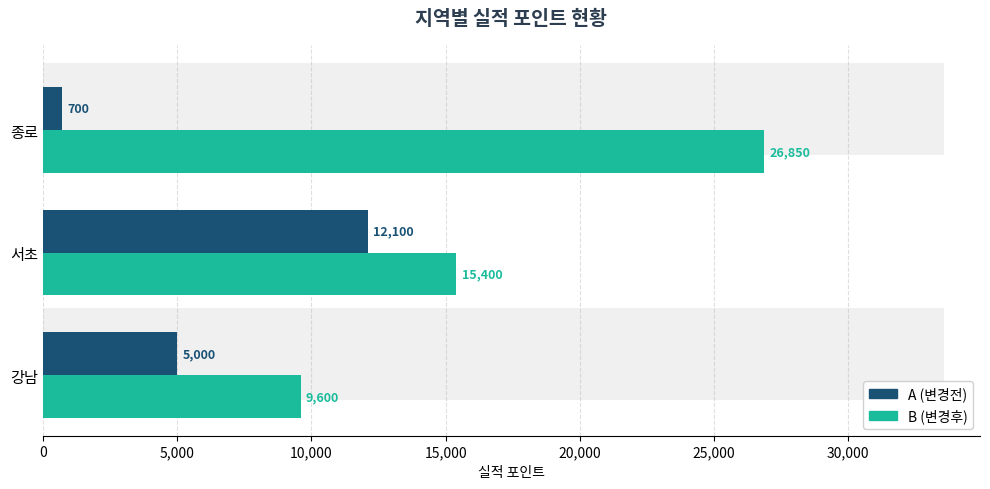

At how many categories does at least one series exceed 7299?

3